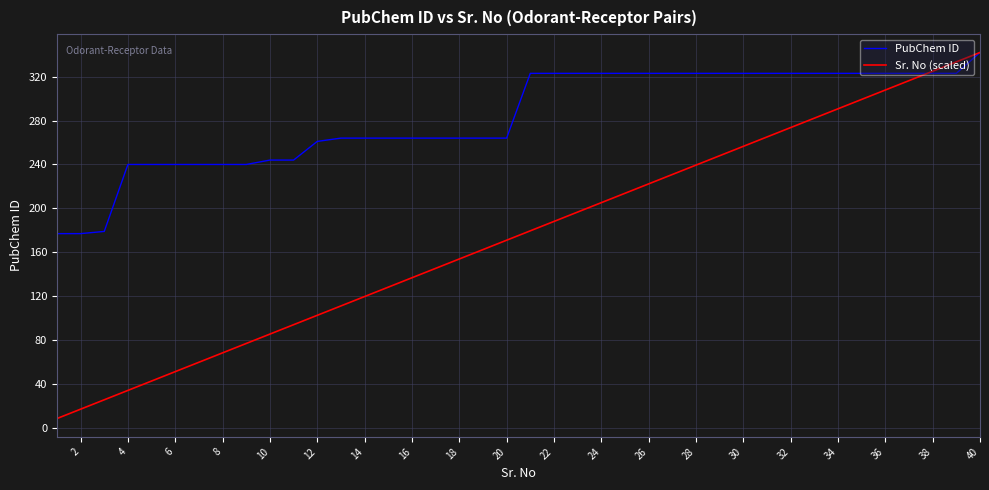

Which series has the largest total across all categories?

PubChem ID